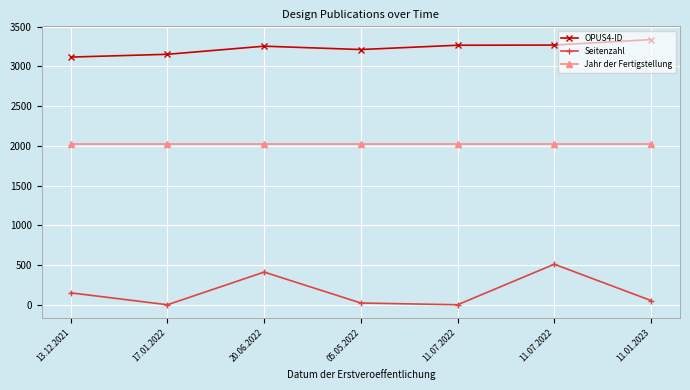

True or false: Jahr der Fertigstellung has a value of 2022 at 05.05.2022.

True